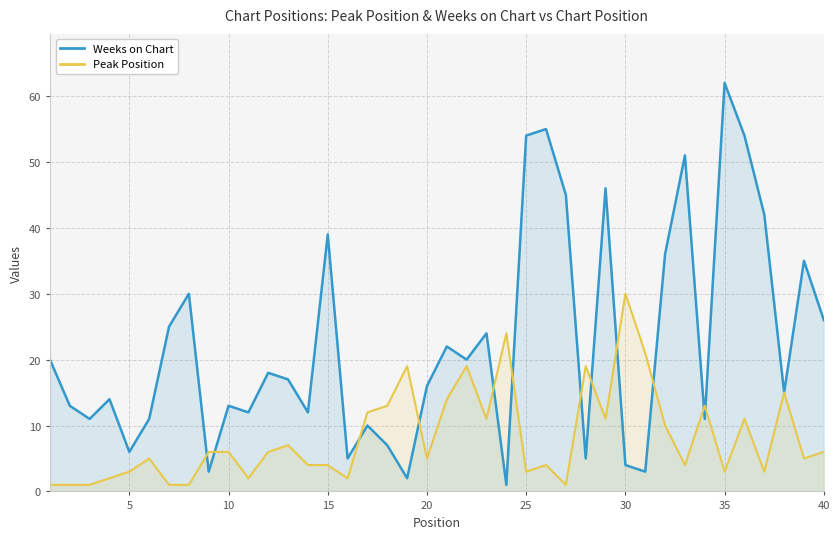

List the series in order of their peak value, highest first.

Weeks on Chart, Peak Position